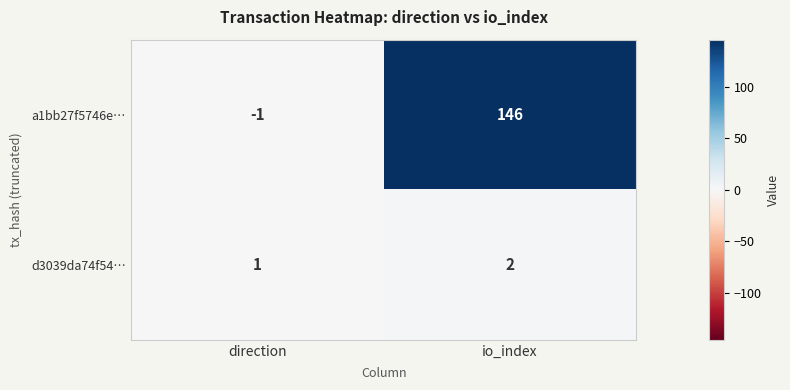

What is the sum of all a1bb27f5746e… values?

145